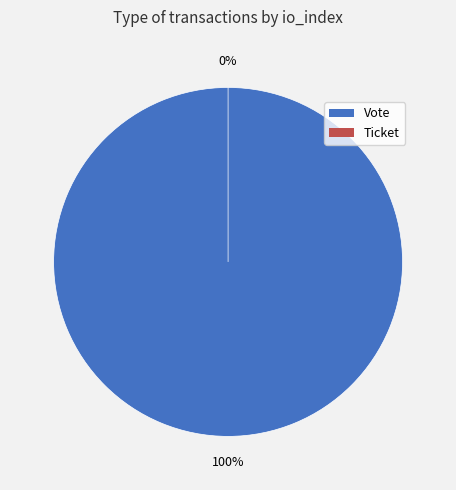

How many segments does this pie chart have?

2